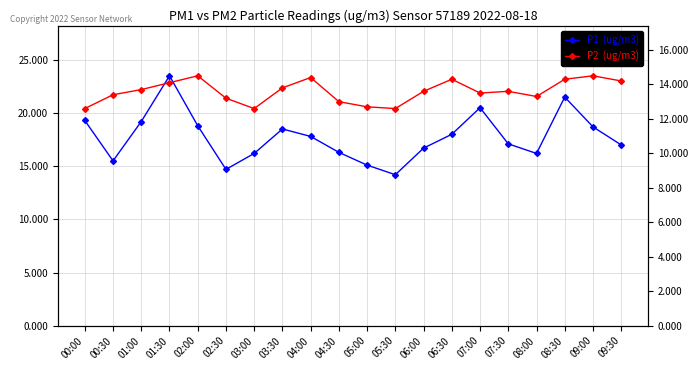

At which category does P2 (ug/m3) reach its first local valley?

03:00